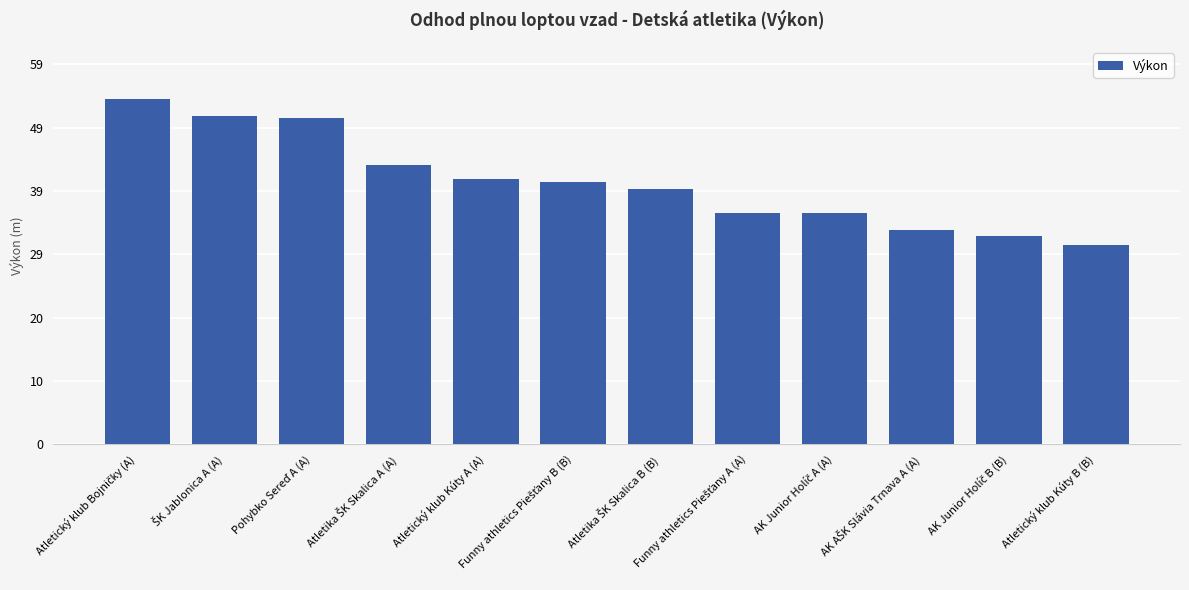

What is the difference between the maximum and second lowest values?

21.2